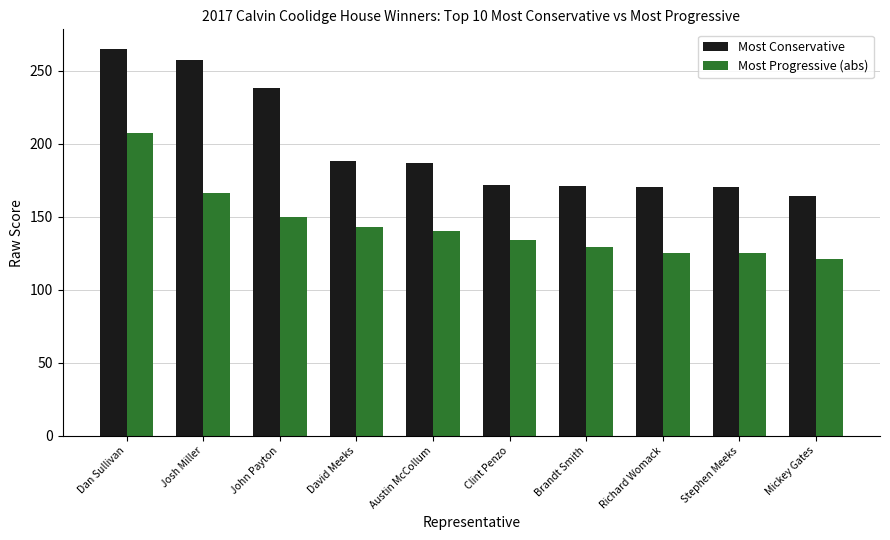

What is the greatest value displayed?

265